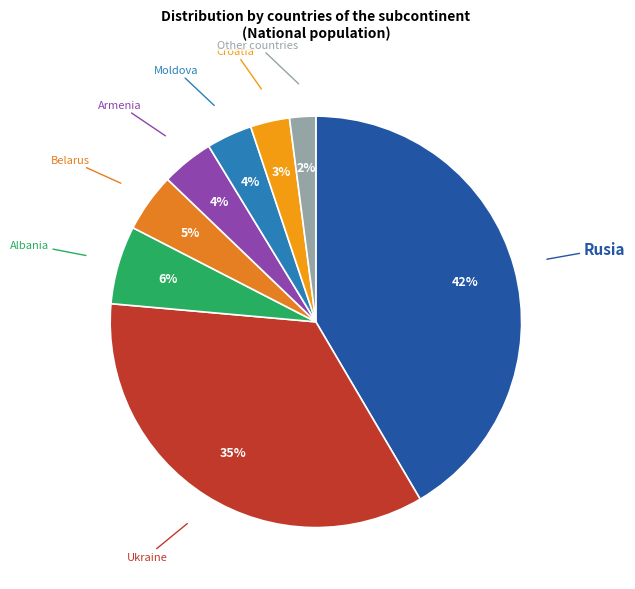

Is there any slice that represents more than half of the pie?

No